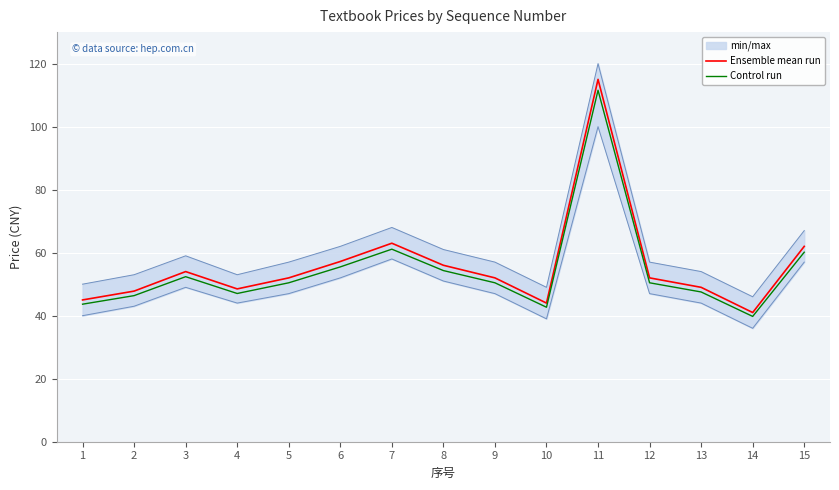

Which label corresponds to the largest value in the chart?

11